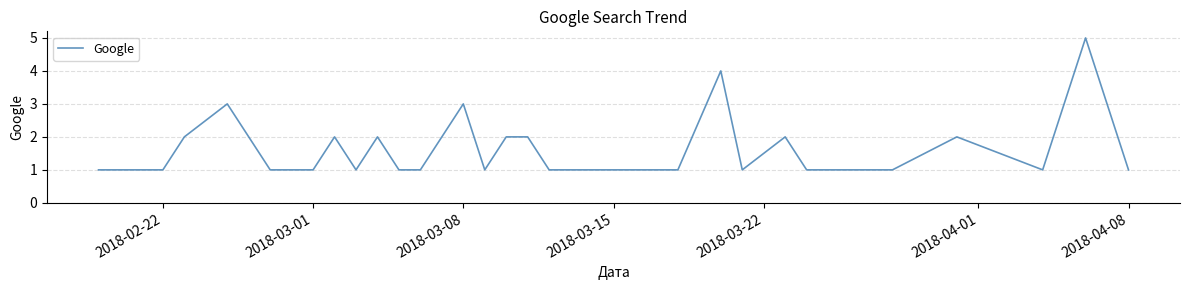

Reading right to left, extract all data points from this chart.

1	5	1	2	1	1	1	2	1	4	1	1	2	2	1	3	1	1	2	1	2	1	1	3	2	1	1	1	1